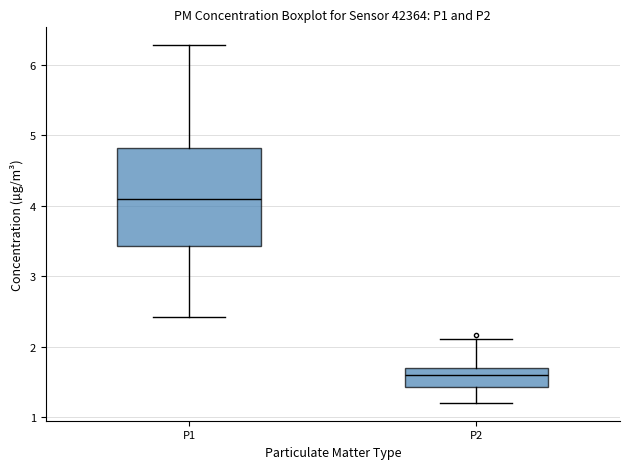

Which box's median line is the highest?

P1